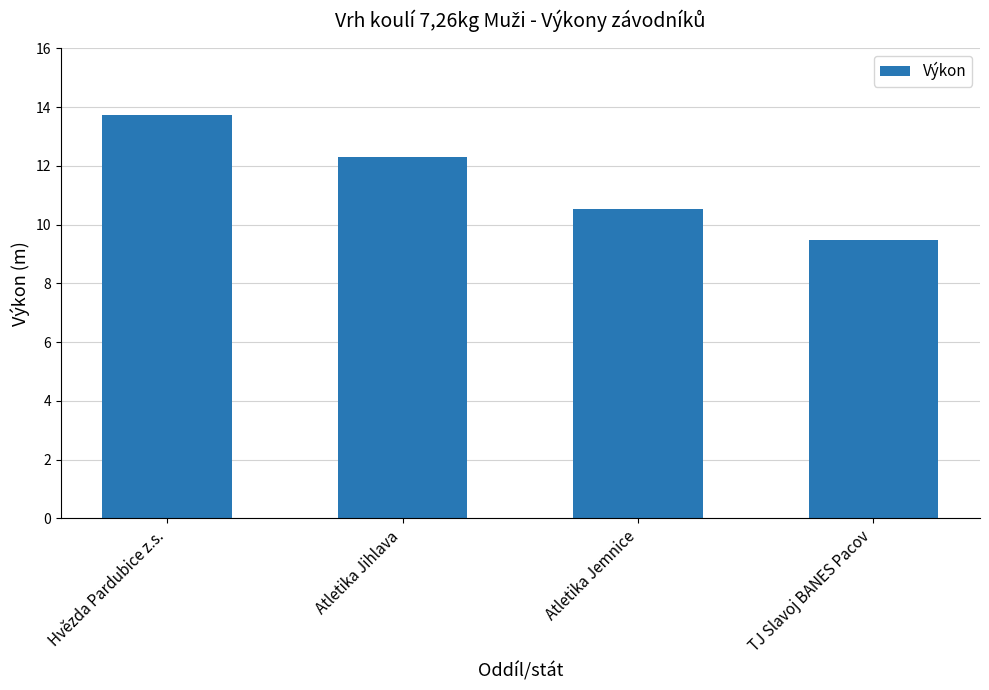

Count the values in the range 10 to 13.

2